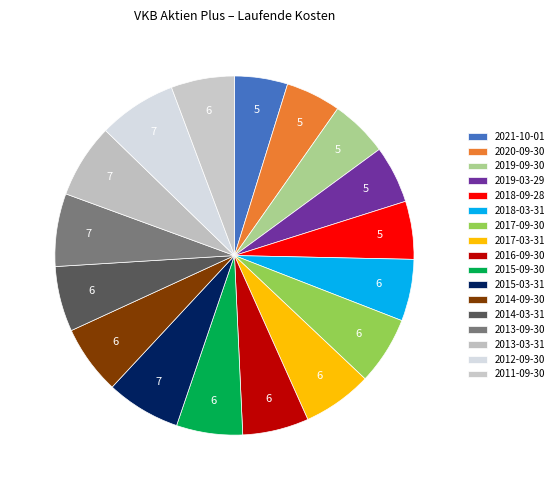

How many segments does this pie chart have?

17